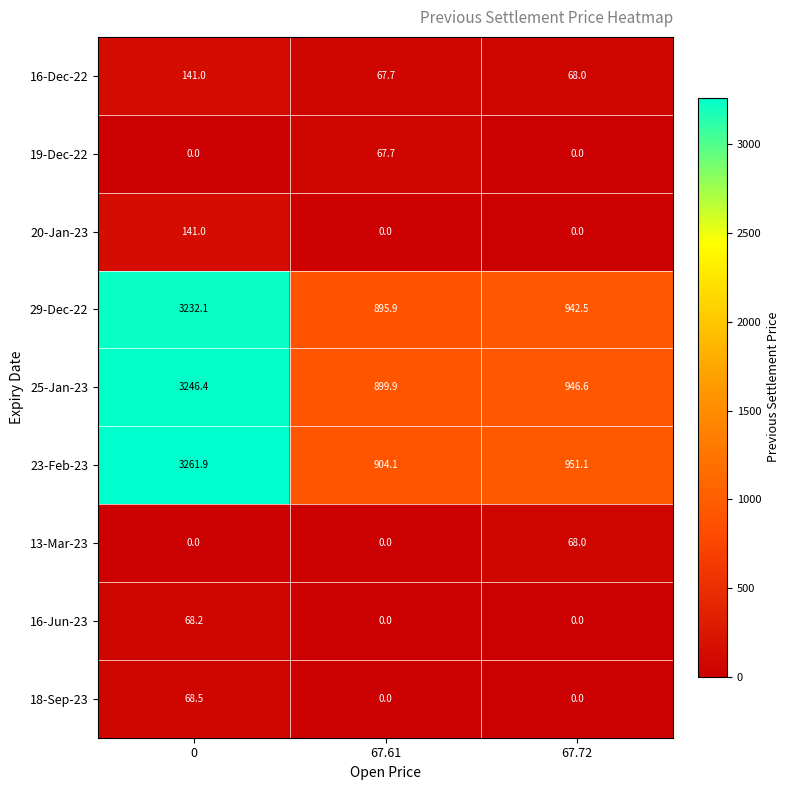

What is the average value of the 16-Jun-23 series?

22.7